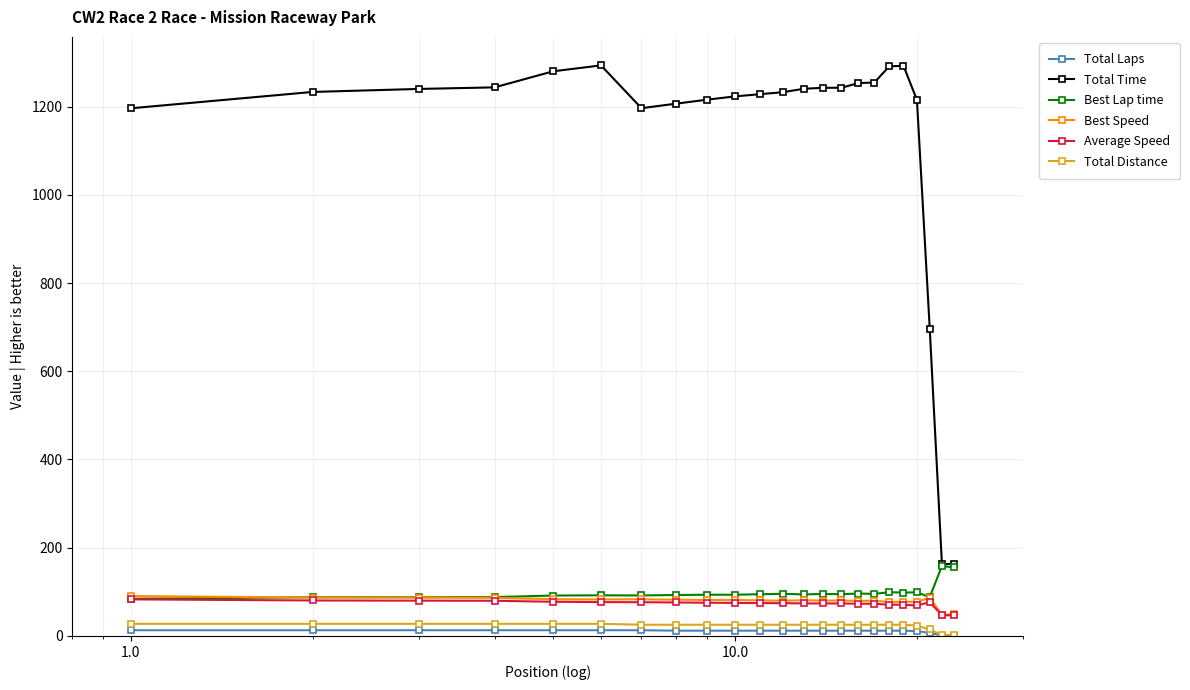

What is the value of the Best Lap time point at the 19th from the left?

98.3